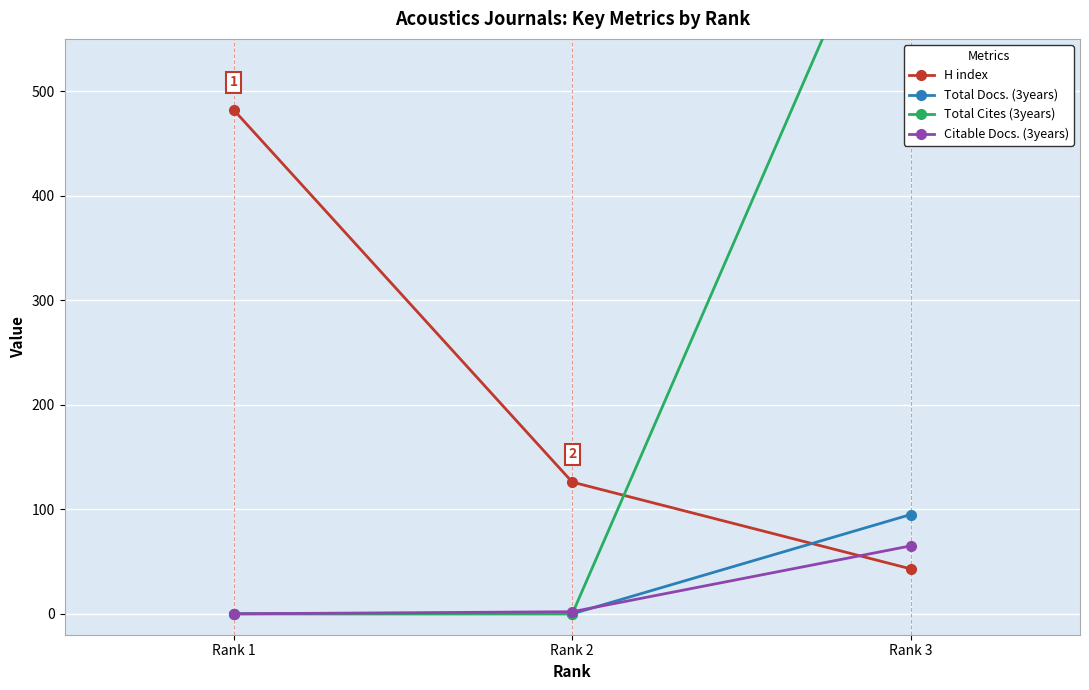

What is the total value across all series at Rank 1?

482